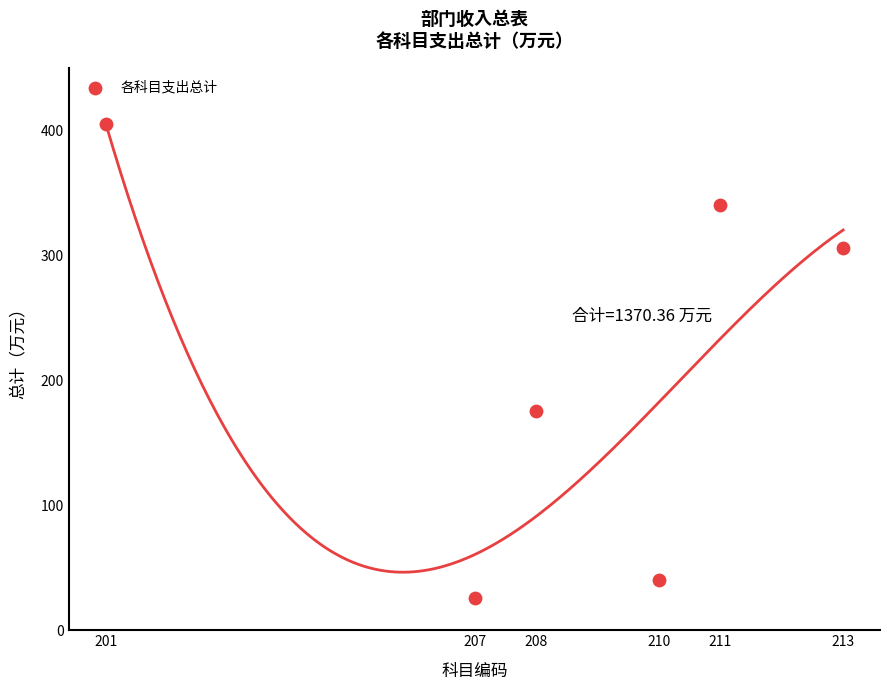

What is the range of Y values (max minus min)?

379.5